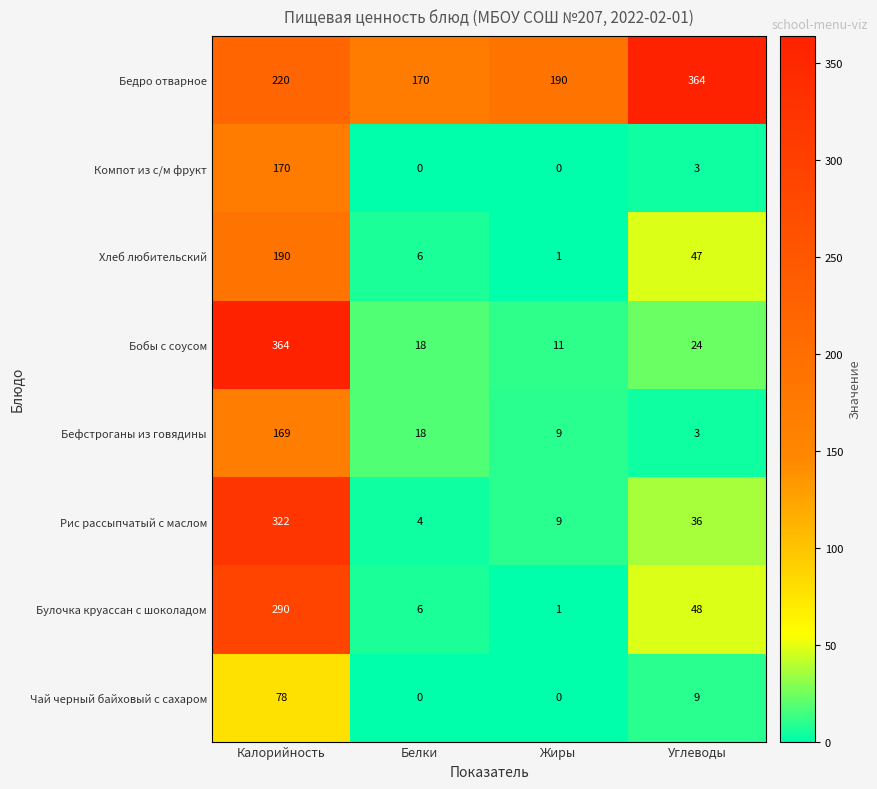

The Бефстроганы из говядины series shows 169 at Калорийность. True or false?

True